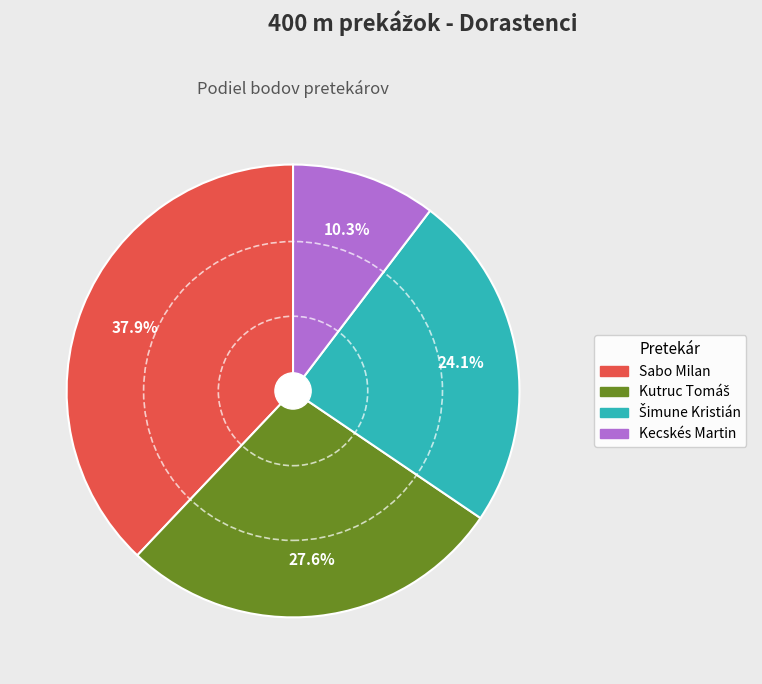

To the nearest percent, what is the difference between the largest and smallest slice percentages?

28%